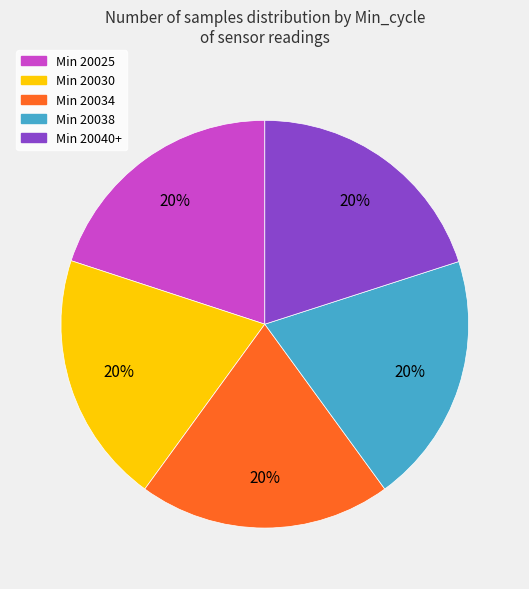

What percentage is the Min 20040+ slice, to the nearest percent?

20%